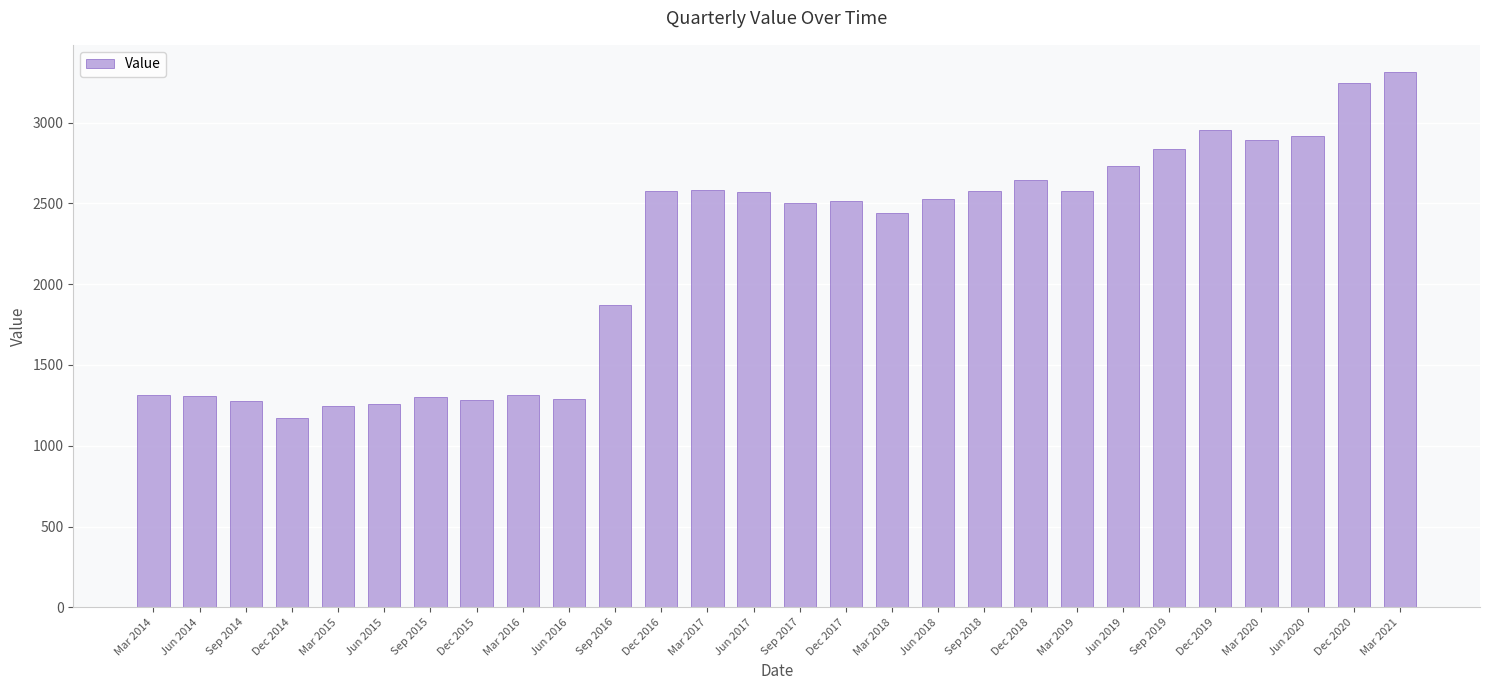

What is the value of the 22nd bar from the left?

2728